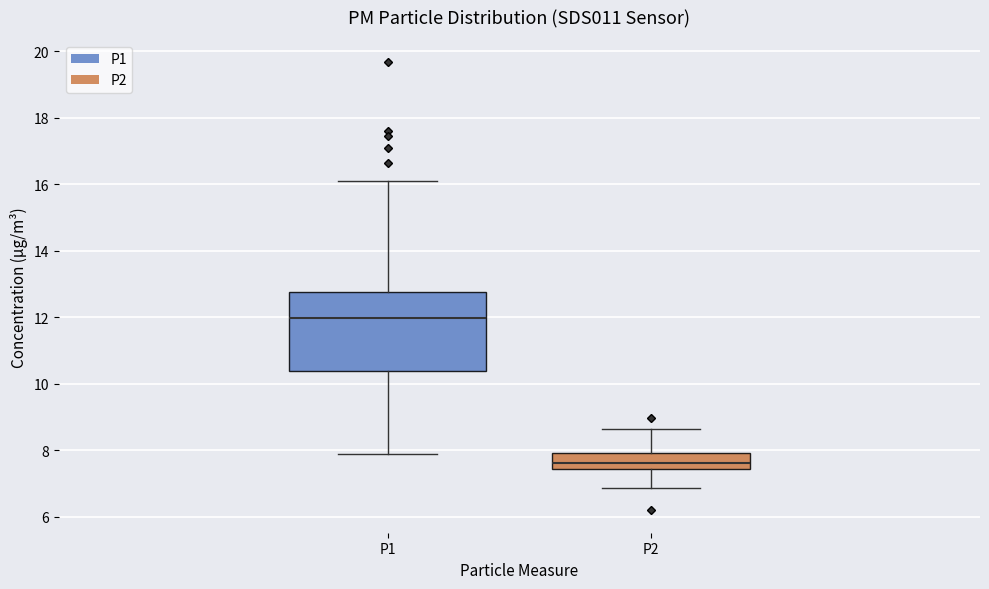

Which box is the tallest, from its lower edge to its upper edge?

P1